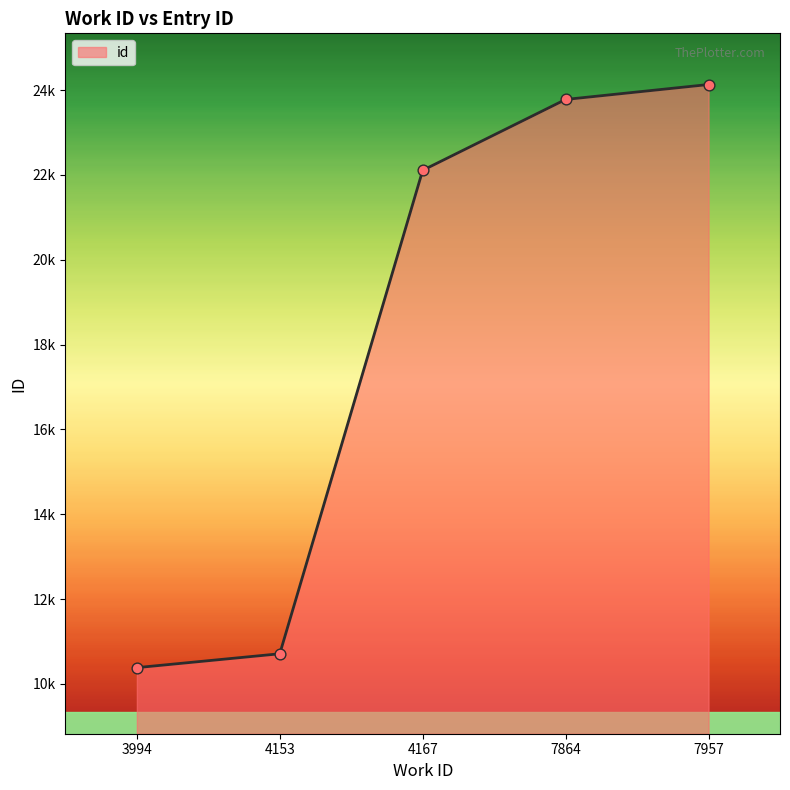

Which has a higher value, 7957 or 4167?

7957